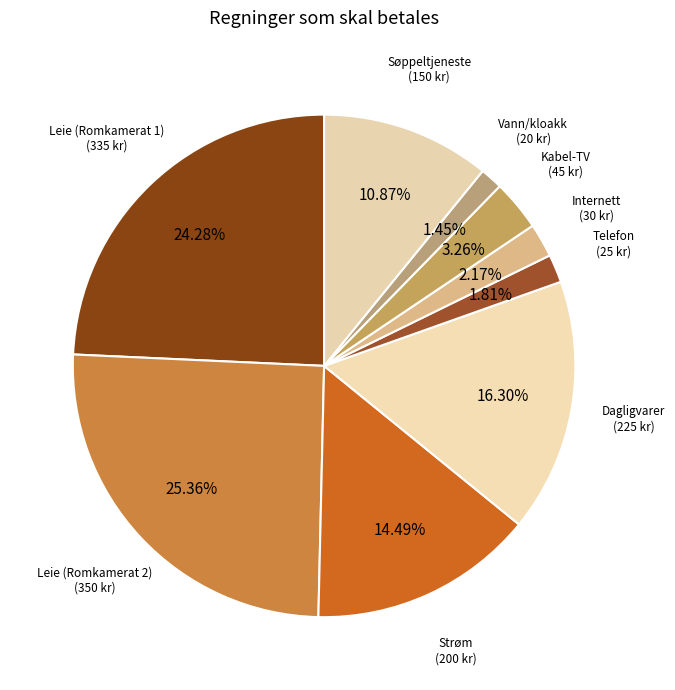

To the nearest percent, what is the difference between the largest and smallest slice percentages?

24%